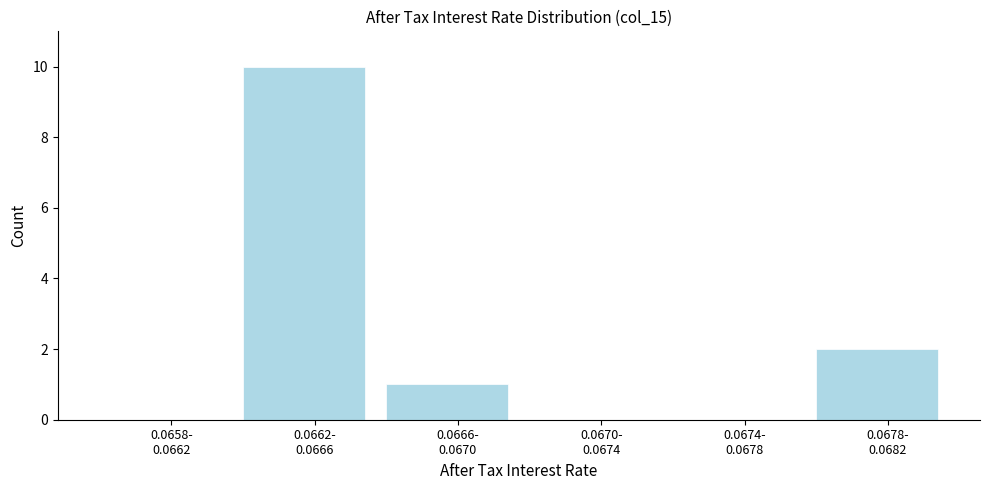

What is the maximum value shown in the chart?

10